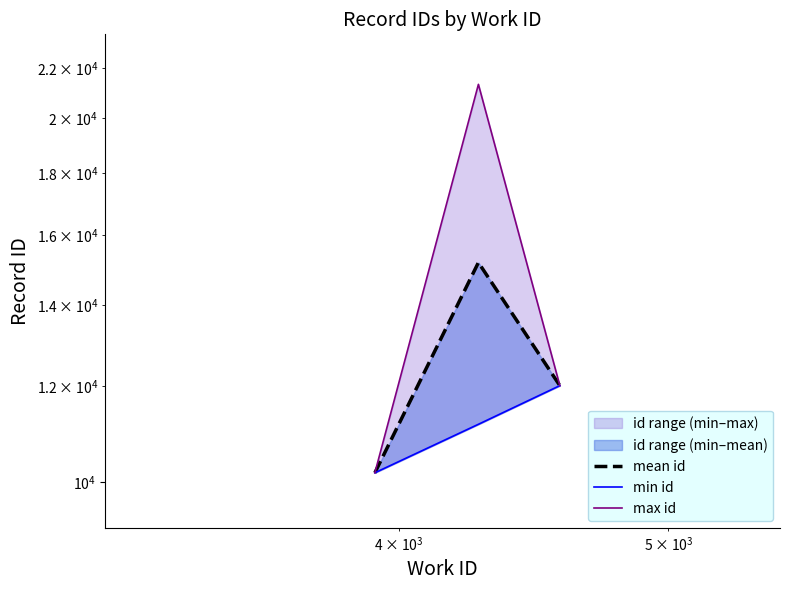

How many lines are shown in the chart?

3